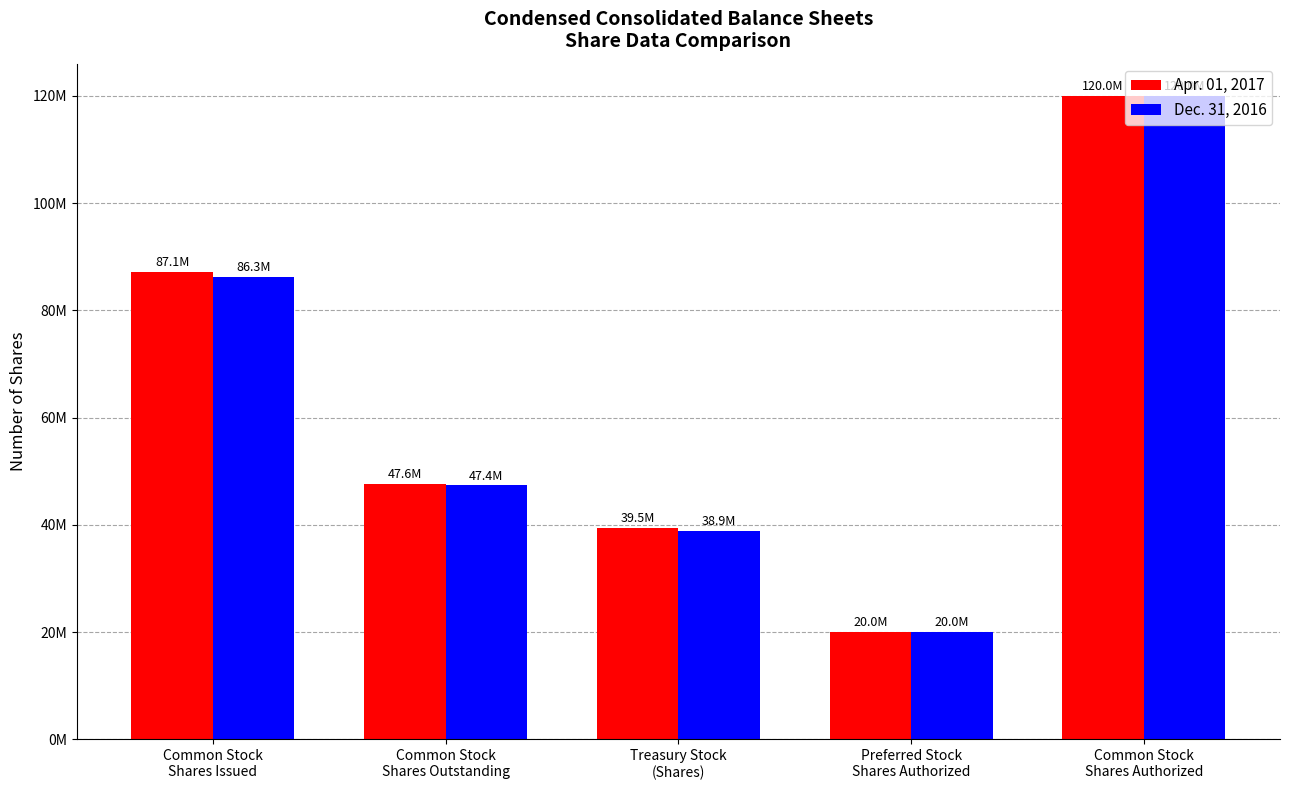

Does the chart contain any negative values?

No